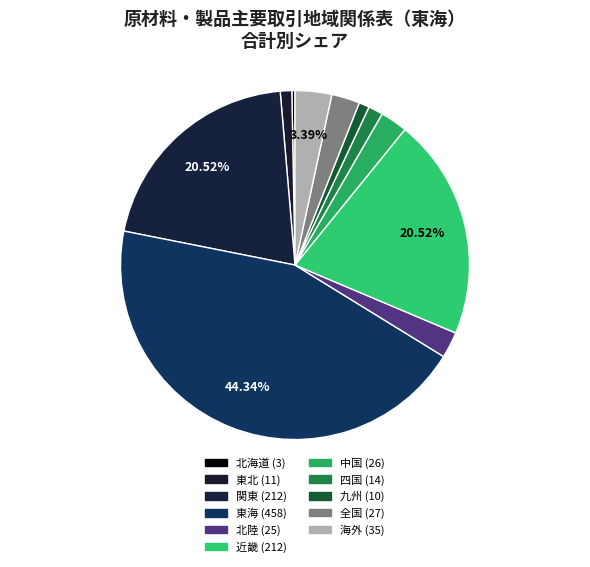

To the nearest percent, what is the average slice percentage?

9%